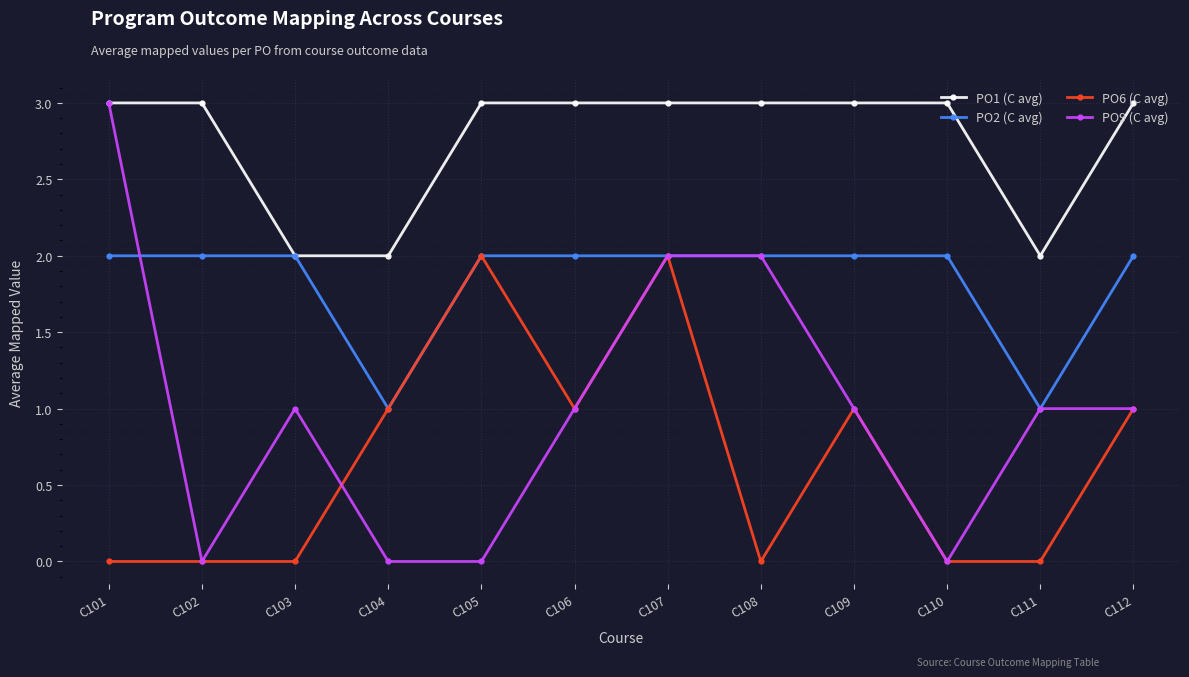

Which series has the largest range (max minus min)?

PO9 (C avg)